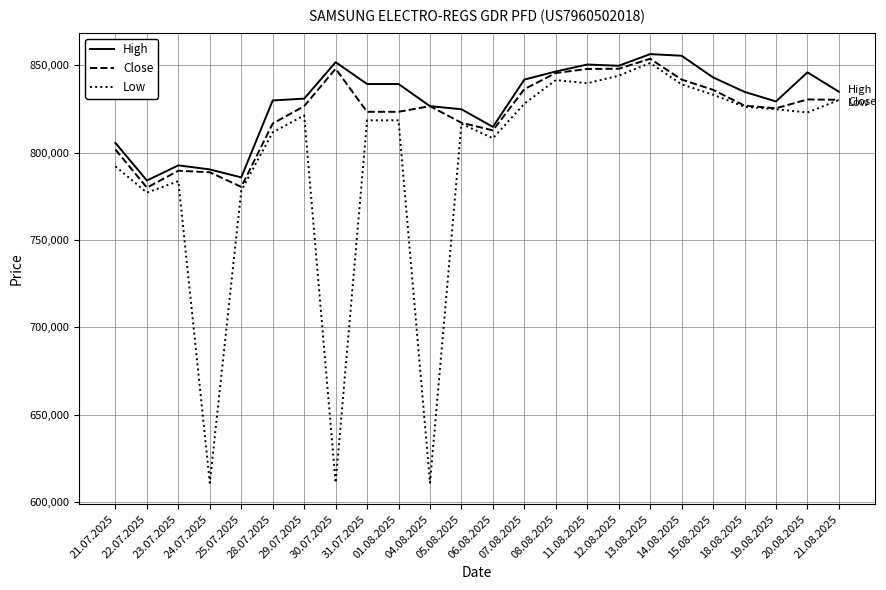

Which series has the largest total across all categories?

High